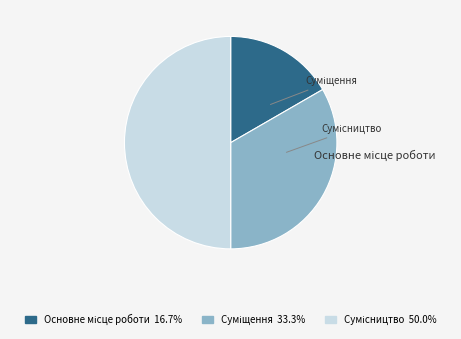

What is the total percentage of Суміщення and Сумісництво?

83.3%